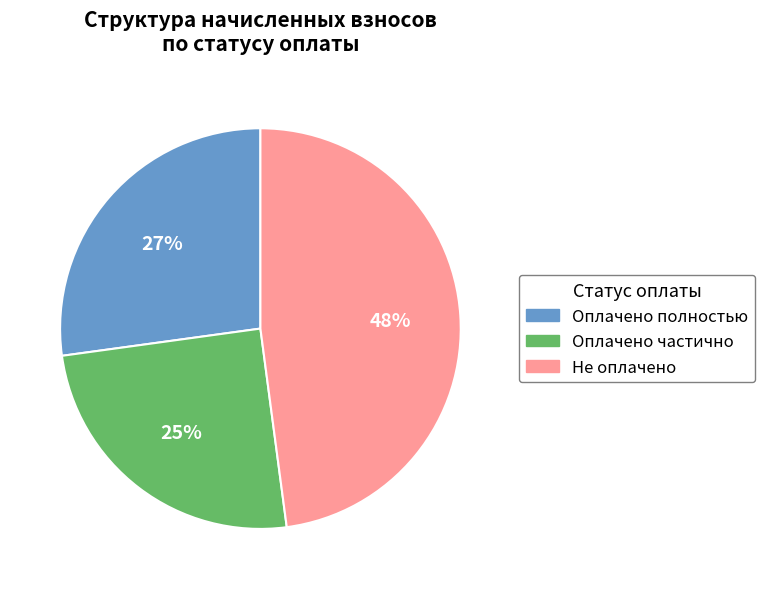

To the nearest percent, what portion does Оплачено полностью represent?

27%